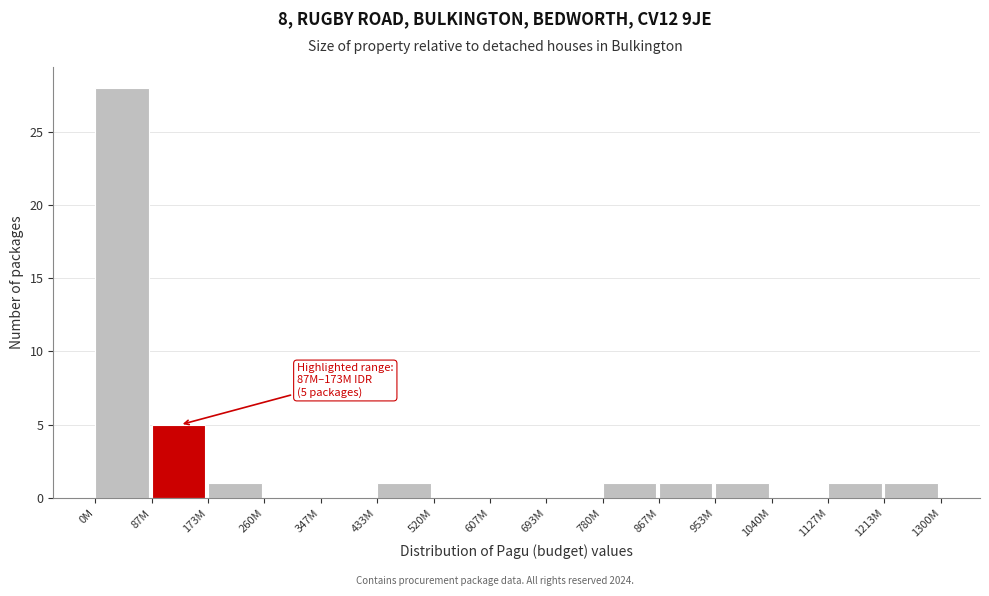

Reading left to right, extract all data points from this chart.

0M=28	87M=5	173M=1	260M=0	347M=0	433M=1	520M=0	607M=0	693M=0	780M=1	867M=1	953M=1	1040M=0	1127M=1	1213M=1